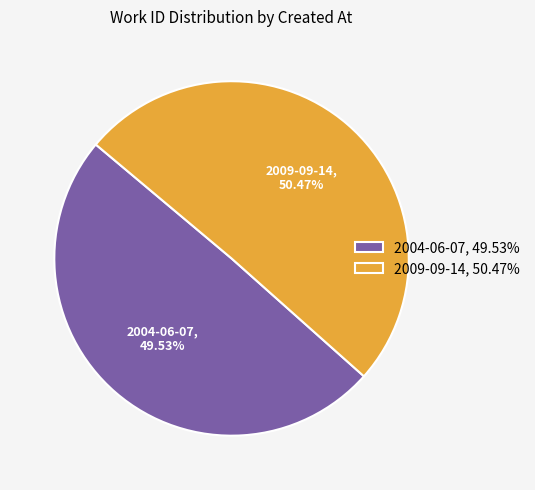

The 2004-06-07 slice represents 50% of the pie. True or false?

True